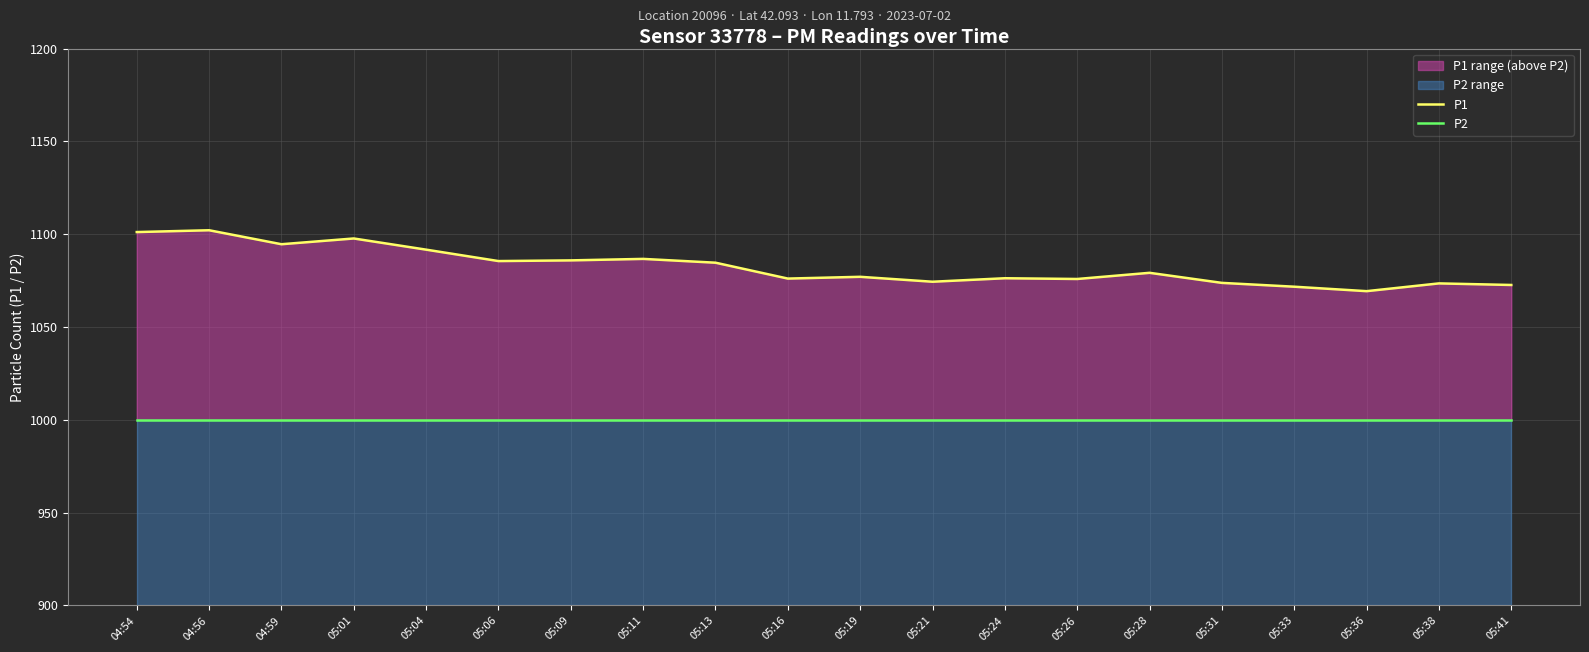

True or false: P1 has a value of 1074.4 at 05:21.

True